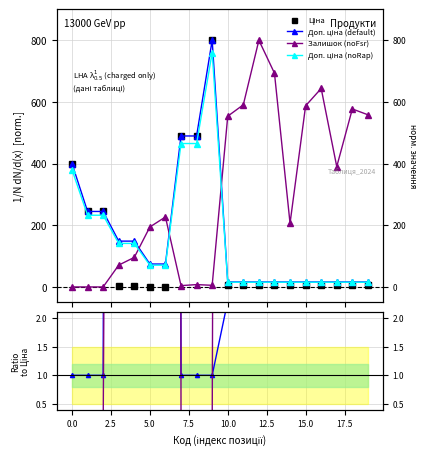

The Ціна series shows 9.1 at 13. True or false?

False